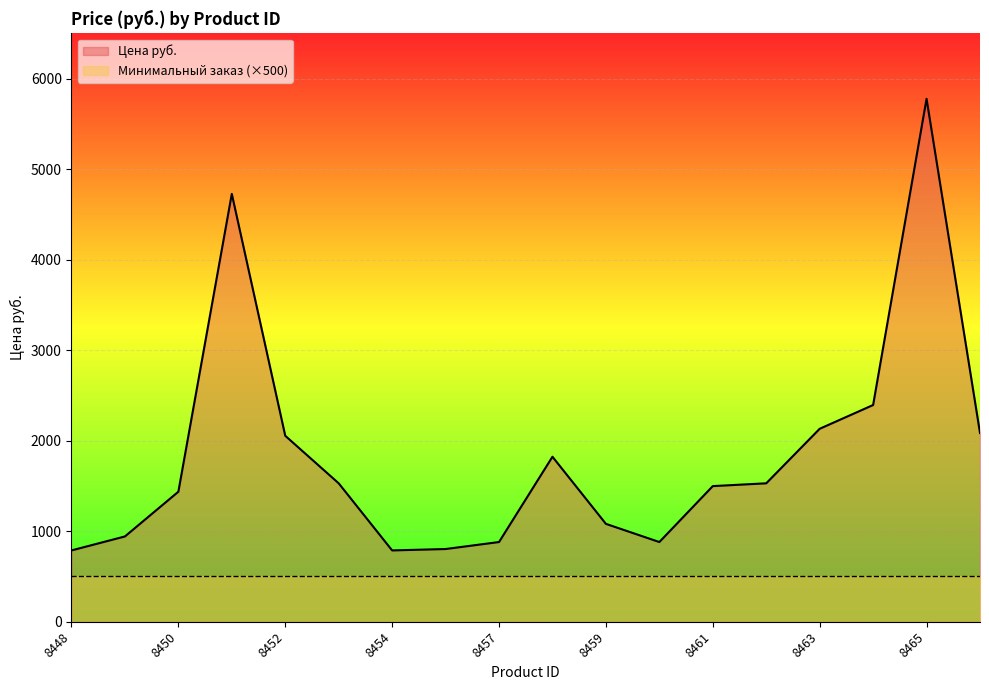

What is the sum of the values at 8463 and 8448?

2920.0